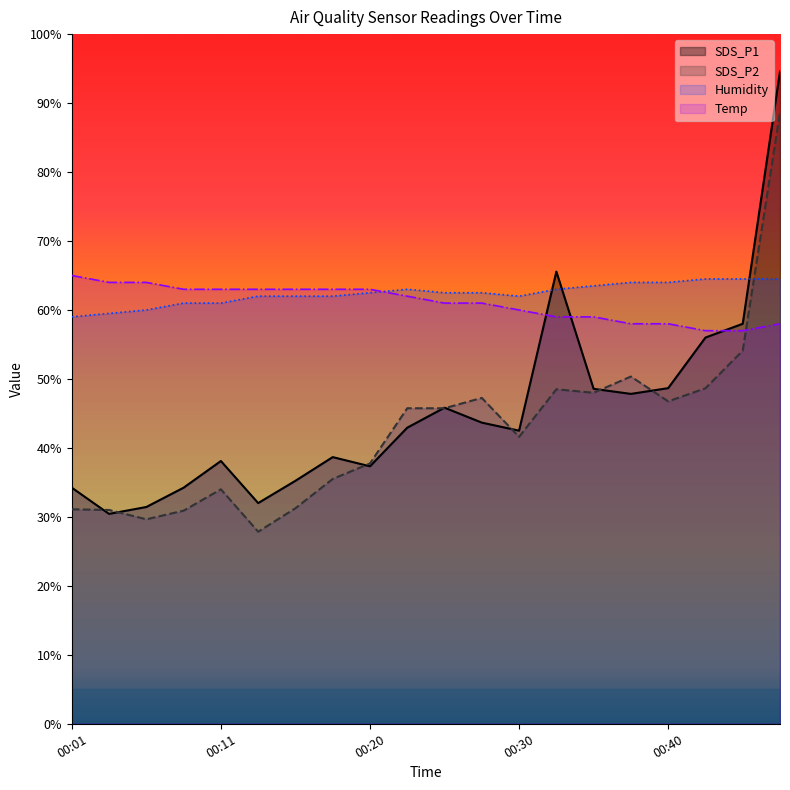

What is the sum of all Temp values?

1221.0